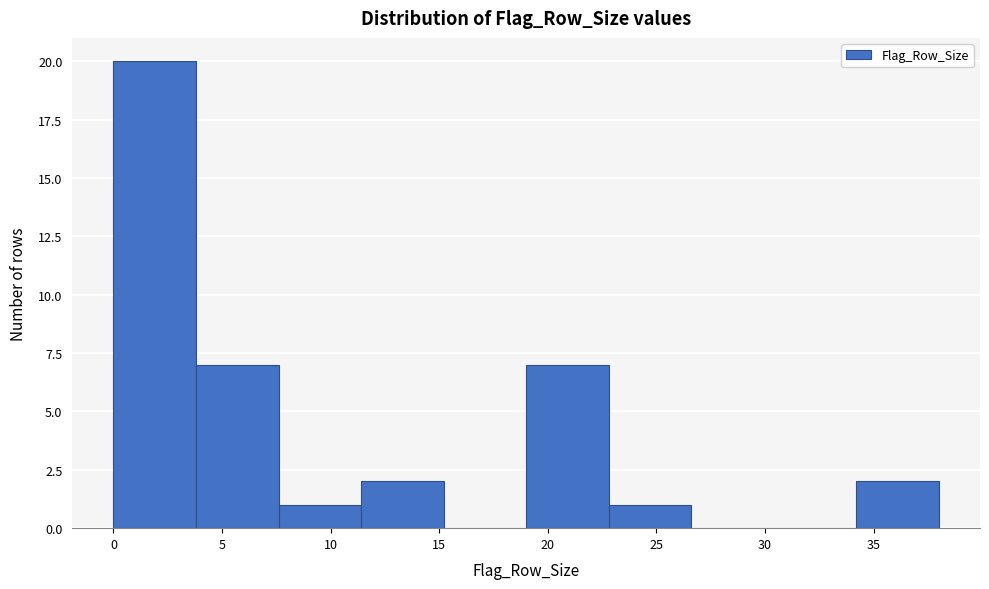

Reading left to right, transcribe this chart: for each bar, give the range it covers on the x-axis and its height. Neither the bar edges nor the heights are printed on the chart, so give them approximately, as read against the axes.

0.0 to 3.8: 20
3.8 to 7.6: 7
7.6 to 11.4: 1
11.4 to 15.2: 2
15.2 to 19.0: 0
19.0 to 22.8: 7
22.8 to 26.6: 1
26.6 to 30.4: 0
30.4 to 34.2: 0
34.2 to 38.0: 2